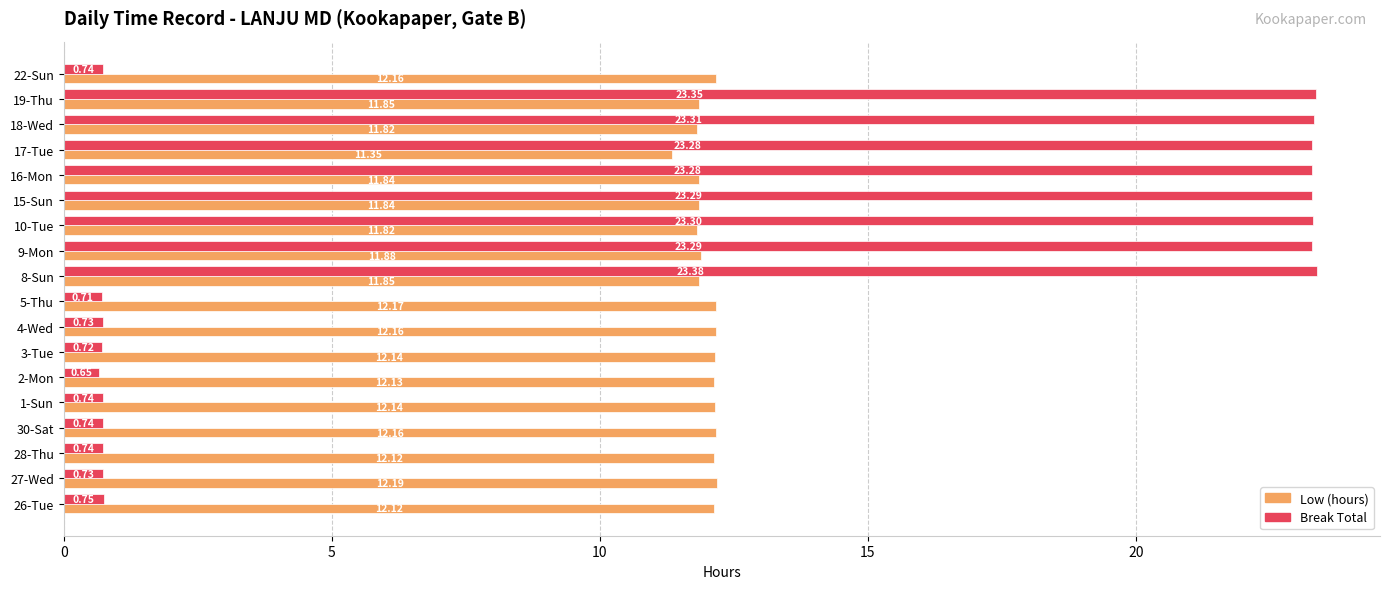

List the series in order of their overall mean, highest first.

Low (hours), Break Total